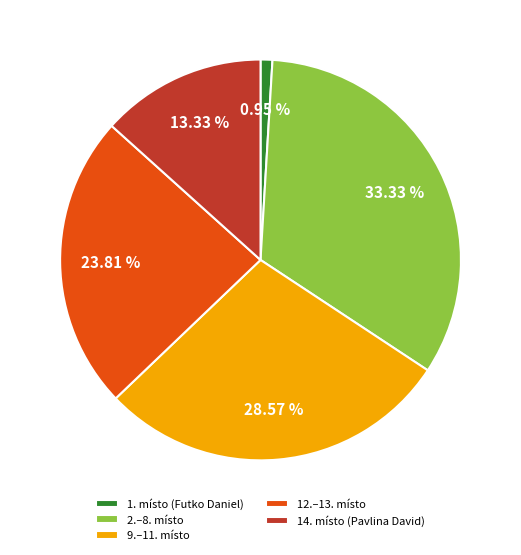

Is there any slice that represents more than half of the pie?

No